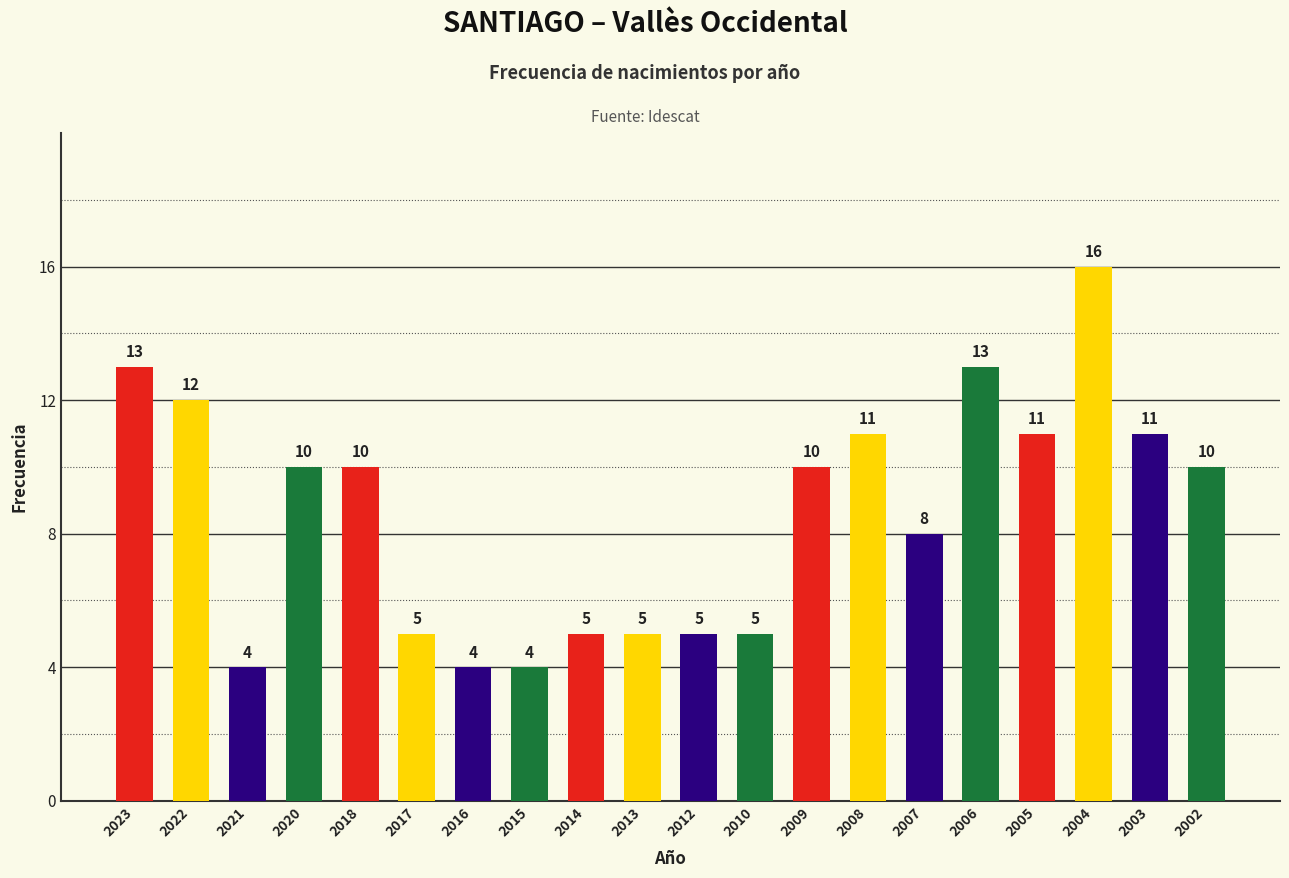

What is the sum of all values?

172